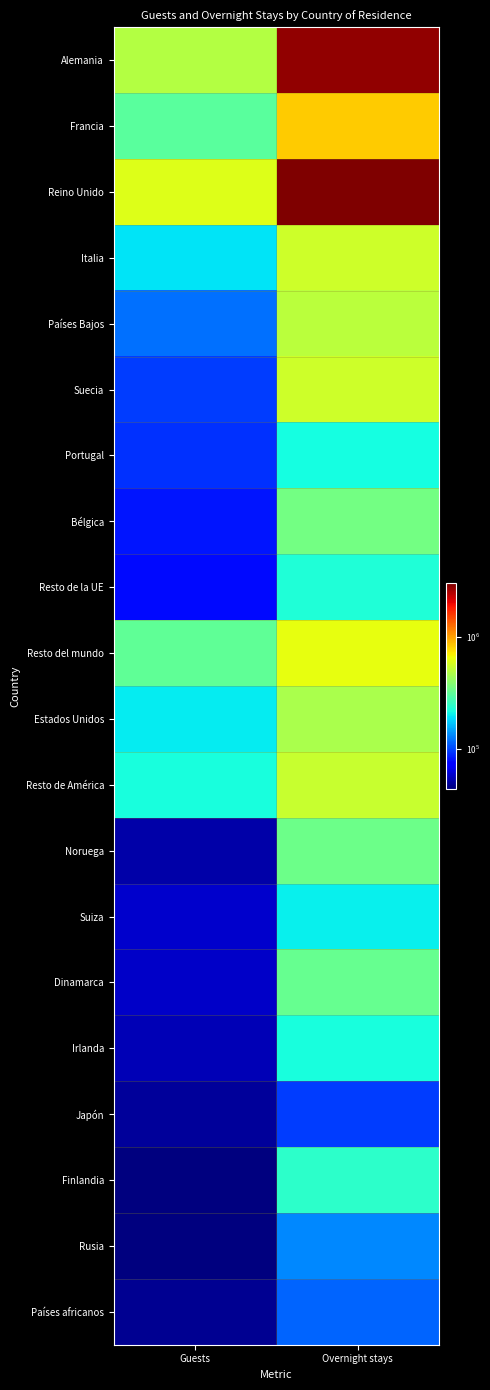

Between Guests and Overnight stays, which is larger?

Overnight stays